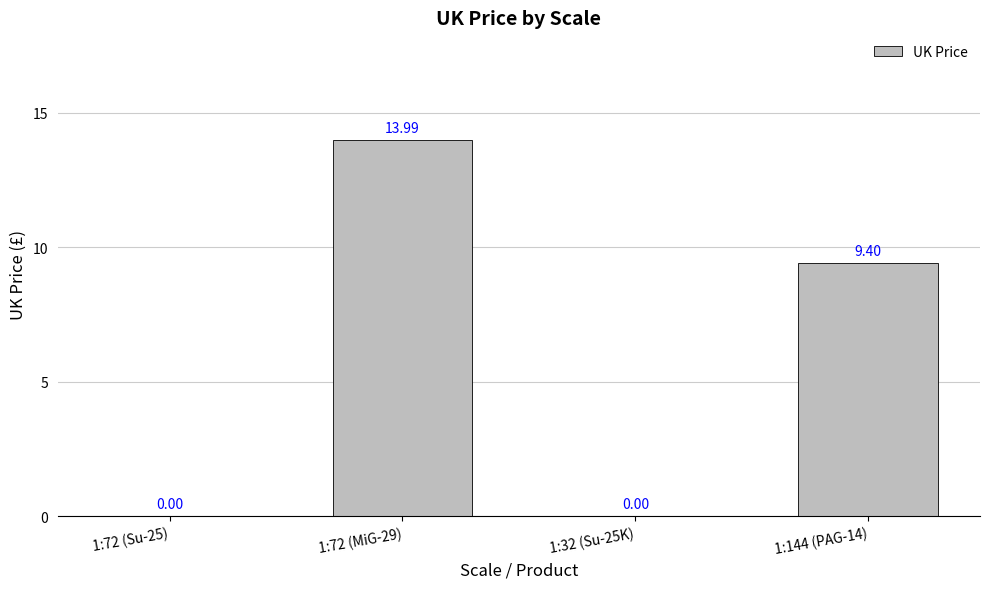

At which category does the chart reach its peak across all series?

1:72 (MiG-29)